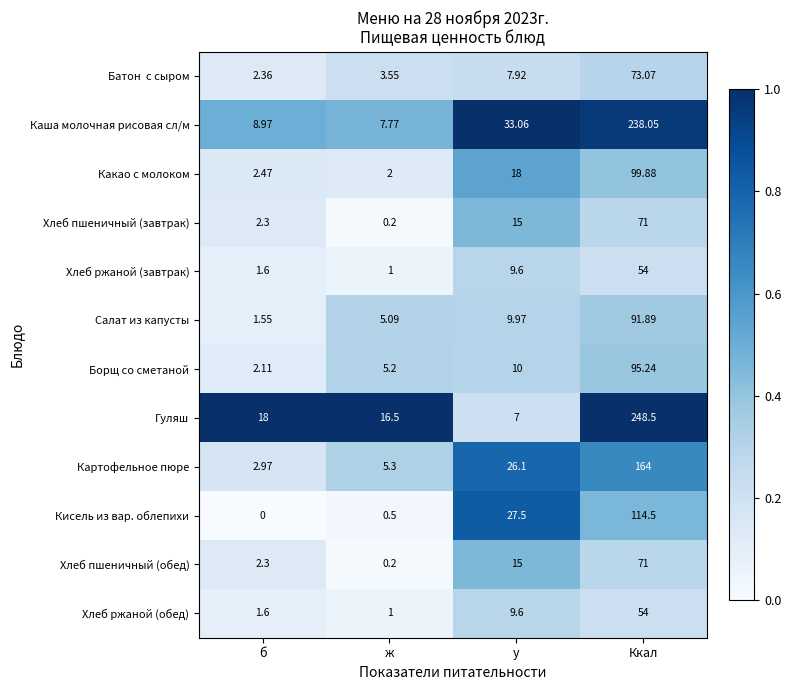

At which label is Хлеб ржаной (обед) closest to 27?

у